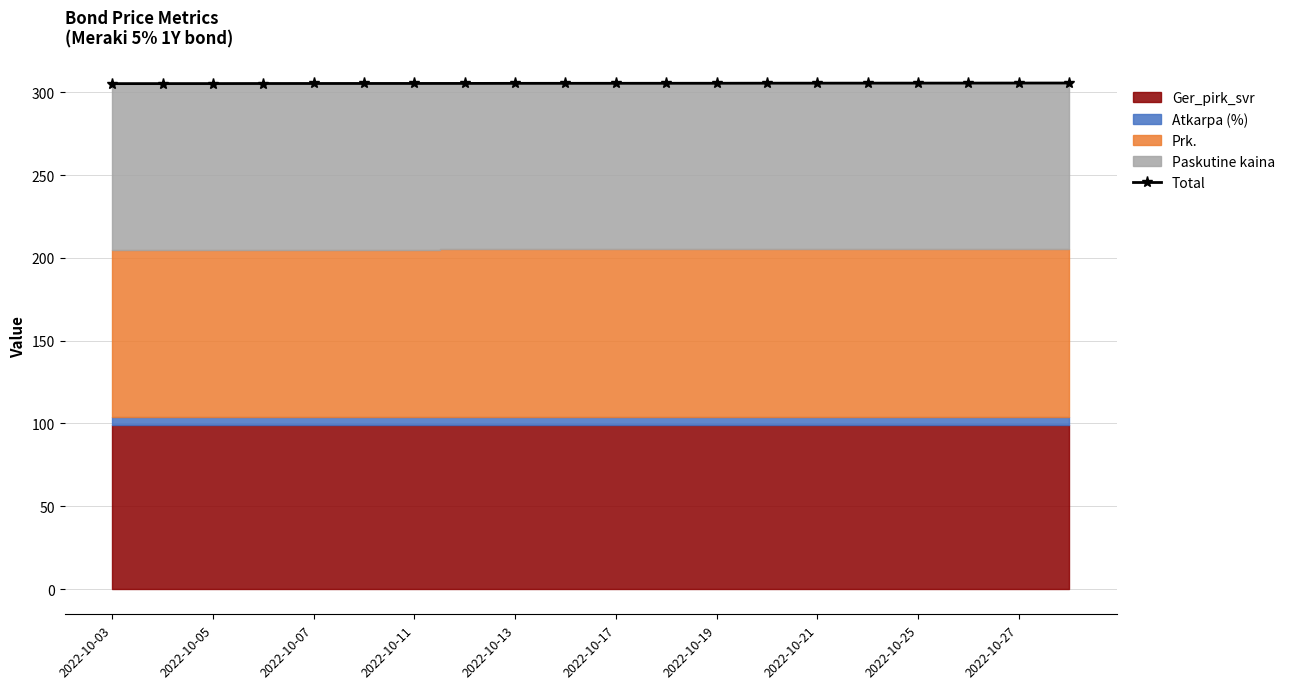

Does the chart have visible grid lines?

Yes